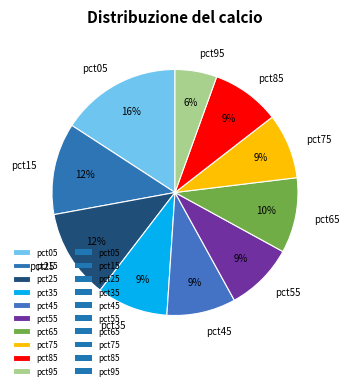

Combined, do pct75 and pct85 account for over 50%?

No